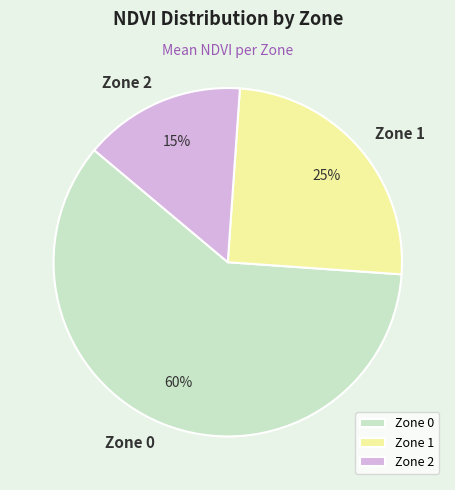

Does Zone 0 account for over 50% of the chart?

Yes